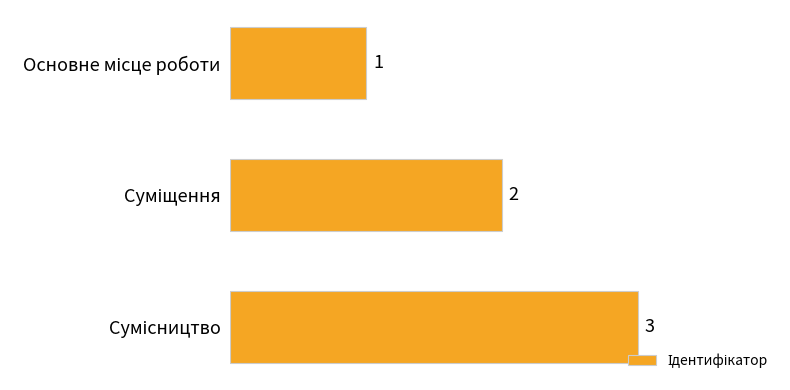

What is the sum of all values?

6